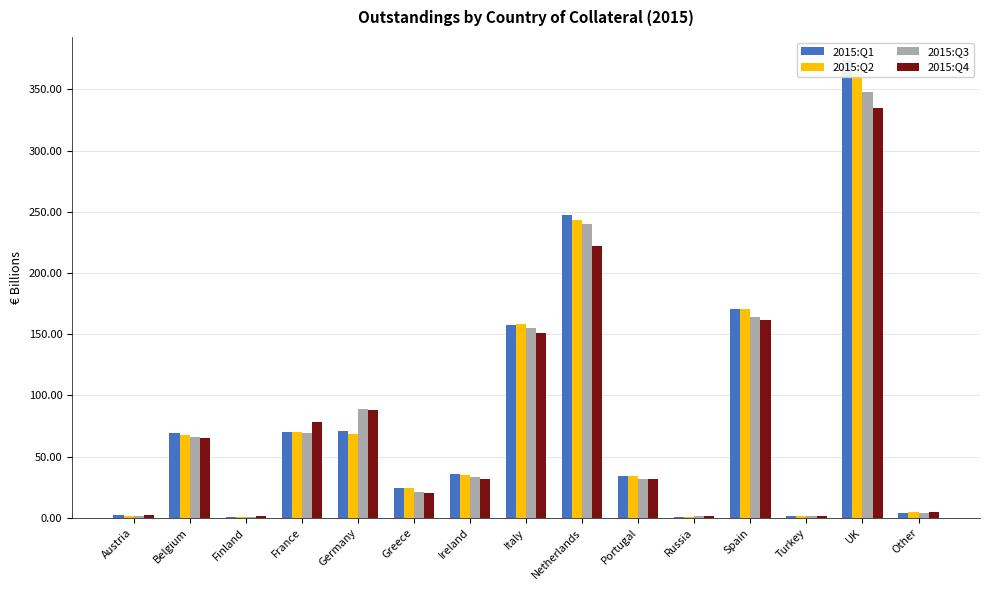

Is it true that 2015:Q1 equals 71.2 at Germany?

True